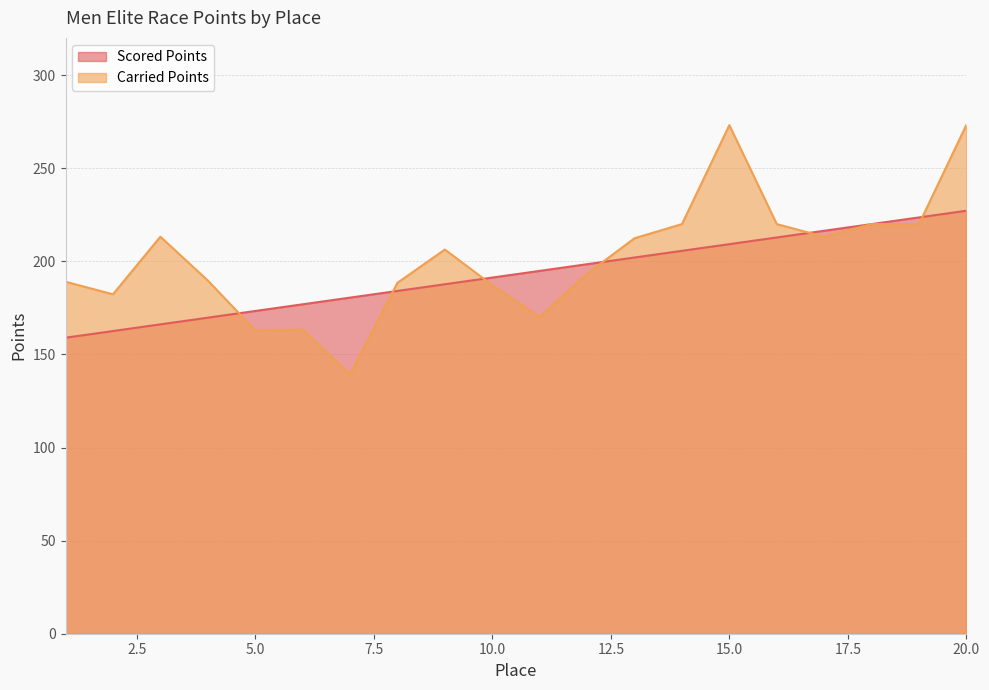

Reading left to right, transcribe all the data shown in this chart.

Scored Points: 159.0	162.6	166.1	169.7	173.3	176.9	180.5	184.1	187.7	191.3	194.9	198.5	202.0	205.6	209.2	212.8	216.4	220.0	223.6	227.2
Carried Points: 189.1	182.3	213.2	189.7	162.9	163.4	139.3	188.5	206.3	187.2	170.1	193.4	212.4	220.0	273.1	220.0	213.2	220.0	220.0	273.4